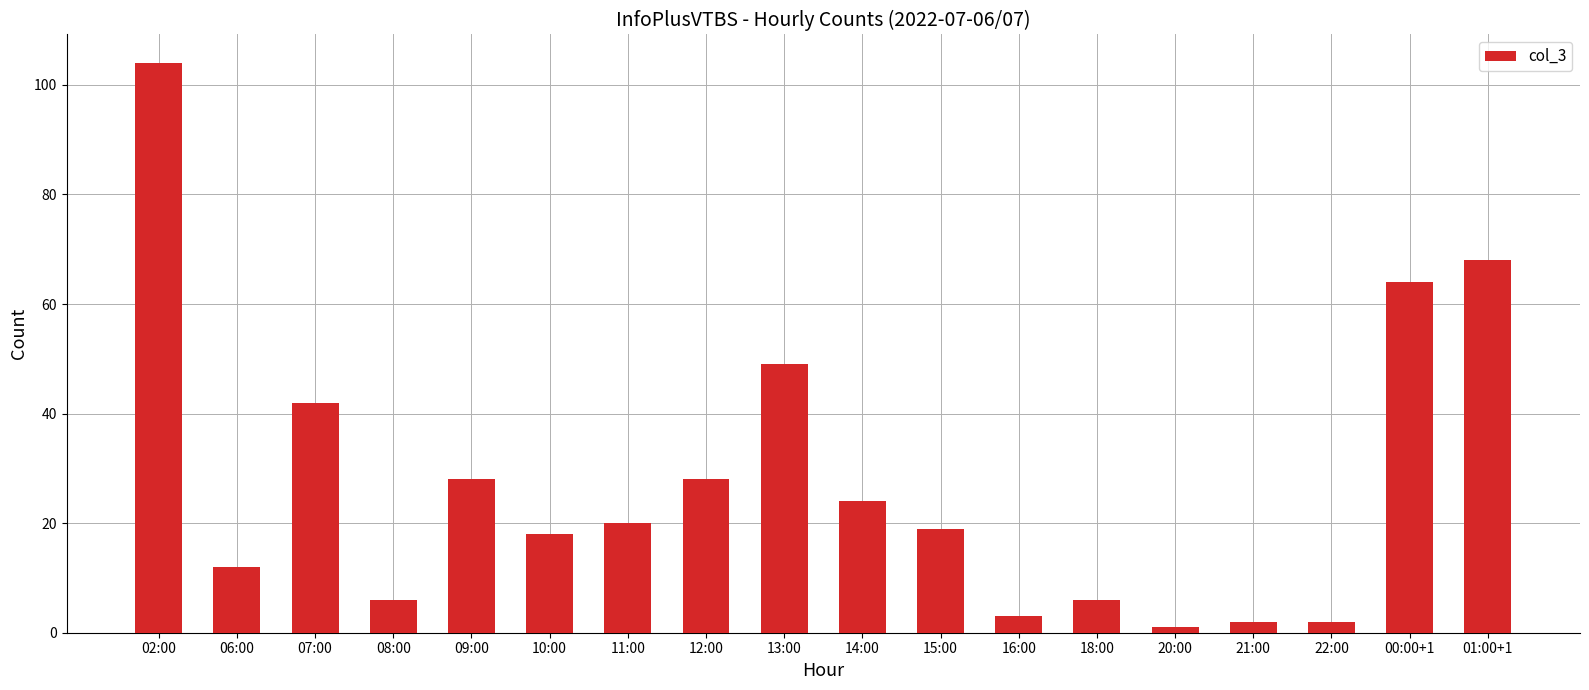

What is the change in value from 02:00 to 10:00?

-86